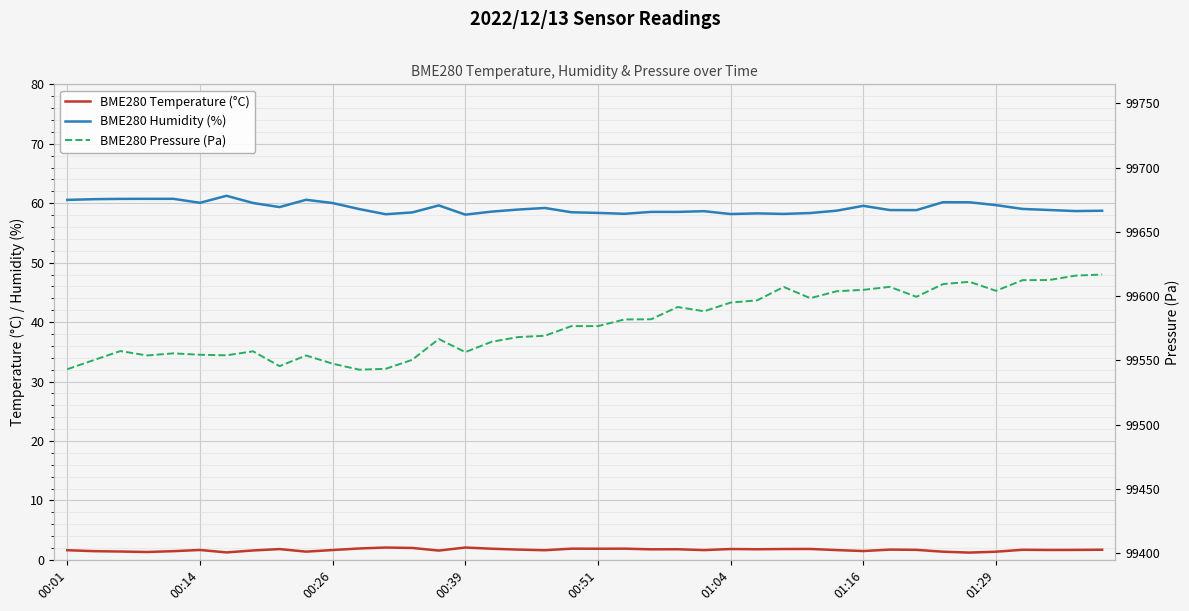

What position from the left is 26?

27